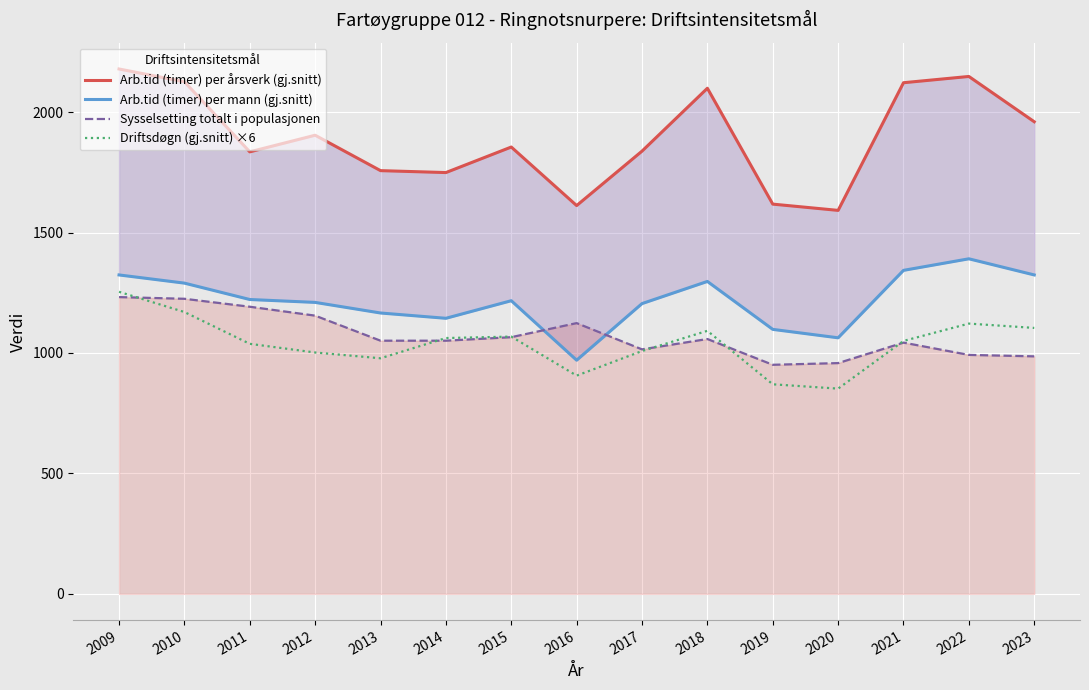

Read the Sysselsetting totalt i populasjonen value at 2009.

1232.0